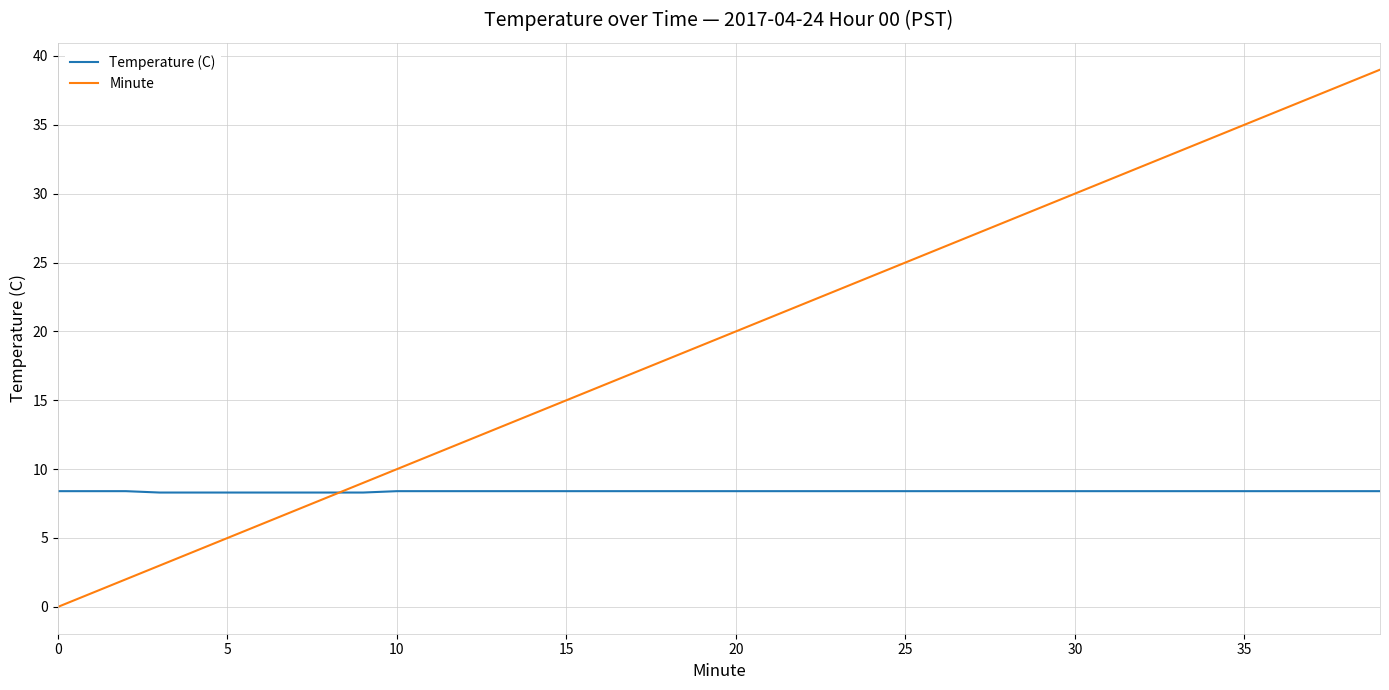

Which series has the largest range (max minus min)?

Minute